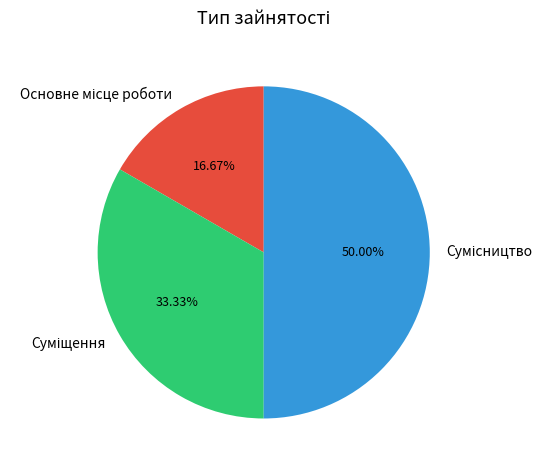

Count the number of slices in the pie.

3